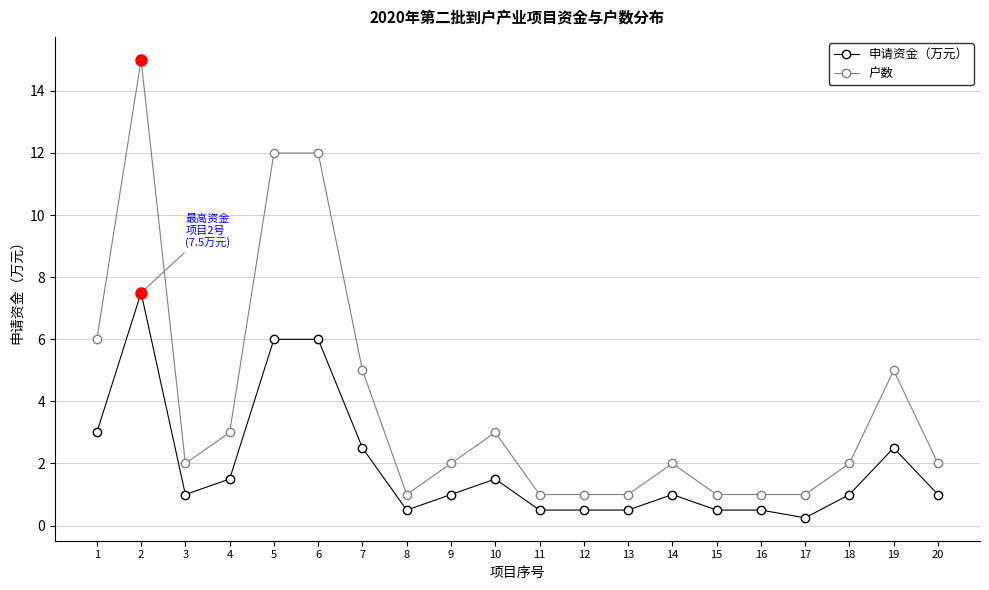

What is the sum of all 申请资金（万元） values?

38.8